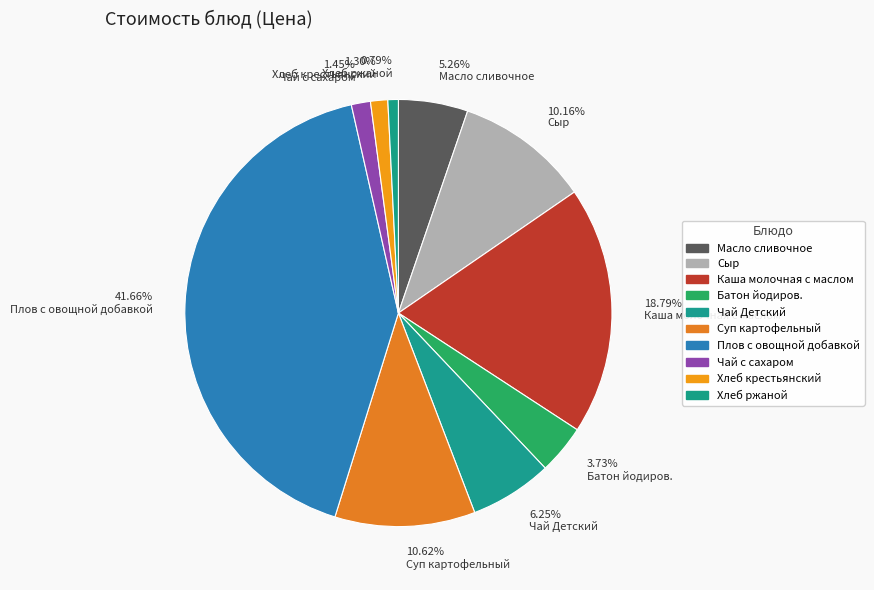

How many slices are in this pie chart?

10